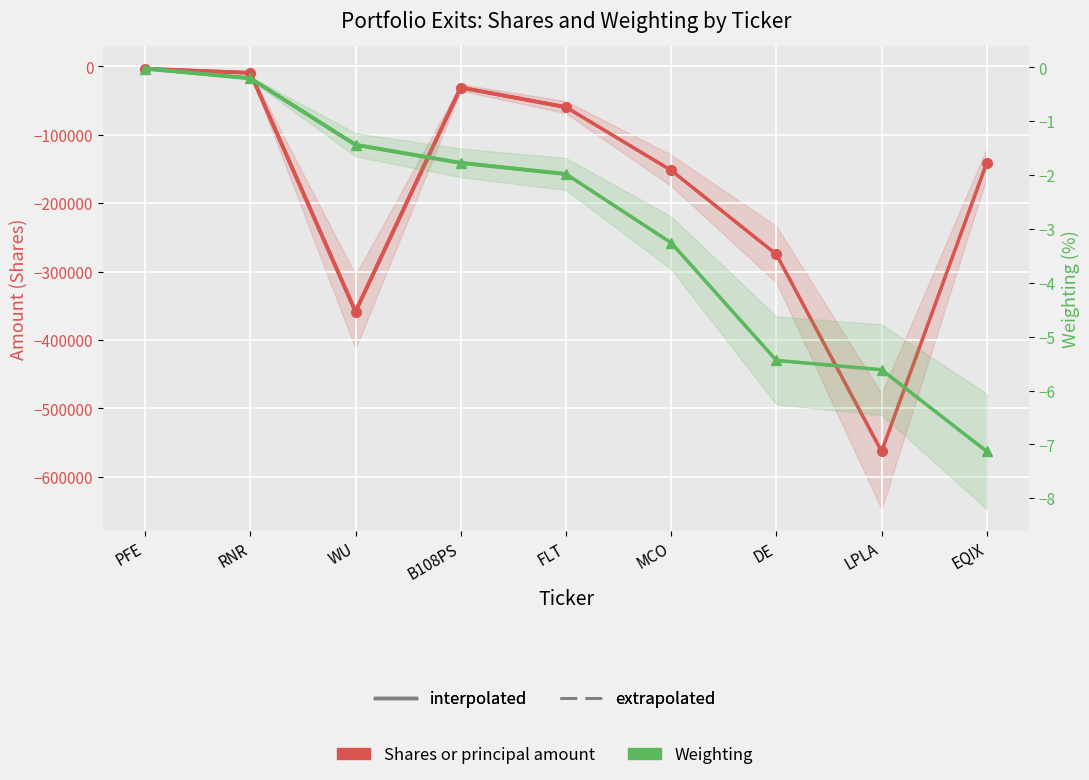

Which series changed the most between B108PS and DE?

Shares or principal amount